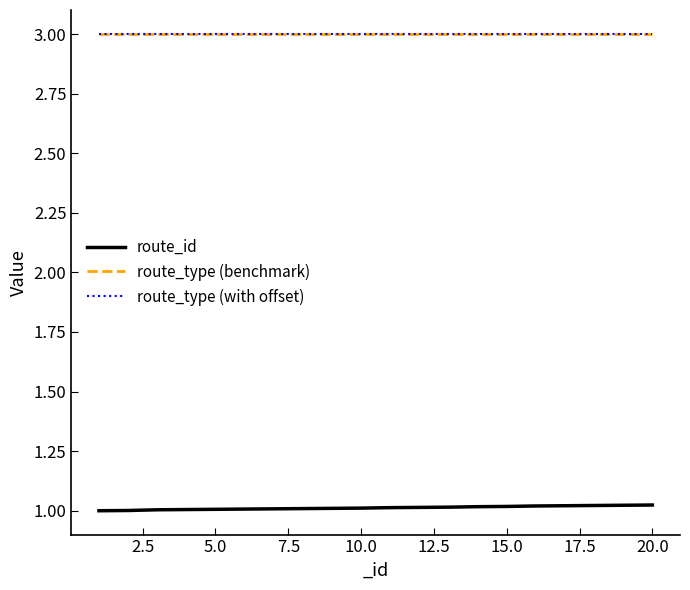

True or false: route_id and route_type (benchmark) intersect in this chart.

False